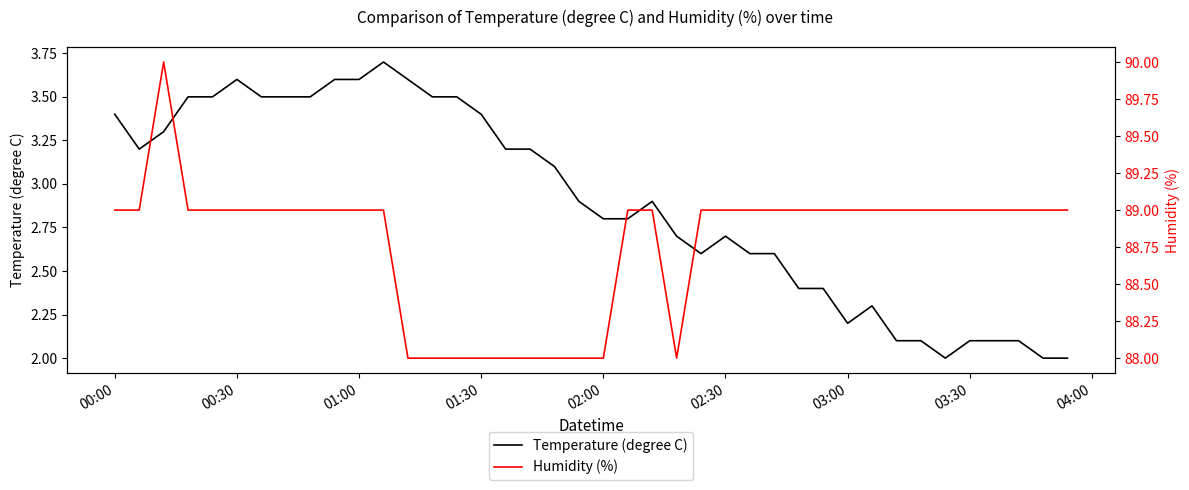

What is the lowest value of the Temperature (degree C) series?

2.0